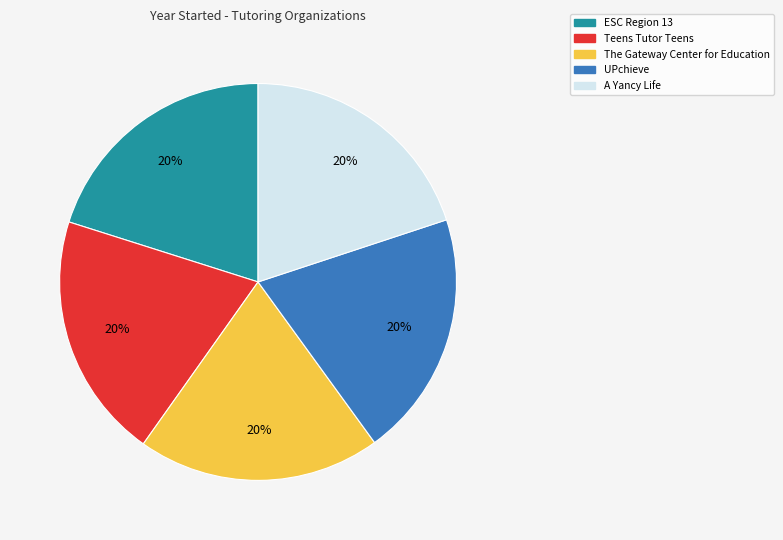

To the nearest percent, what portion does The Gateway Center for Education represent?

20%